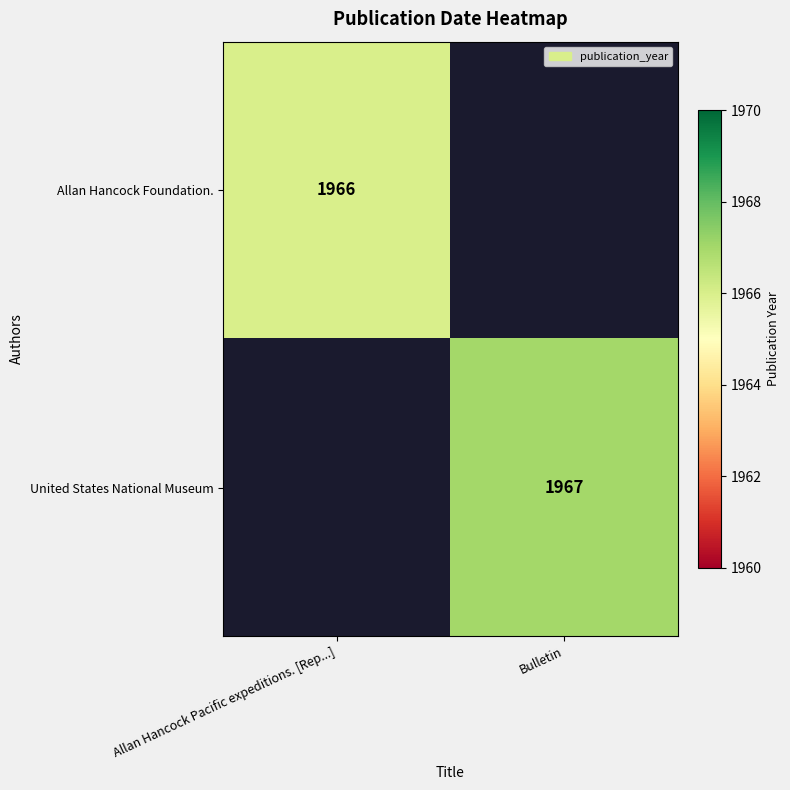

The United States National Museum series shows 2827 at Bulletin. True or false?

False